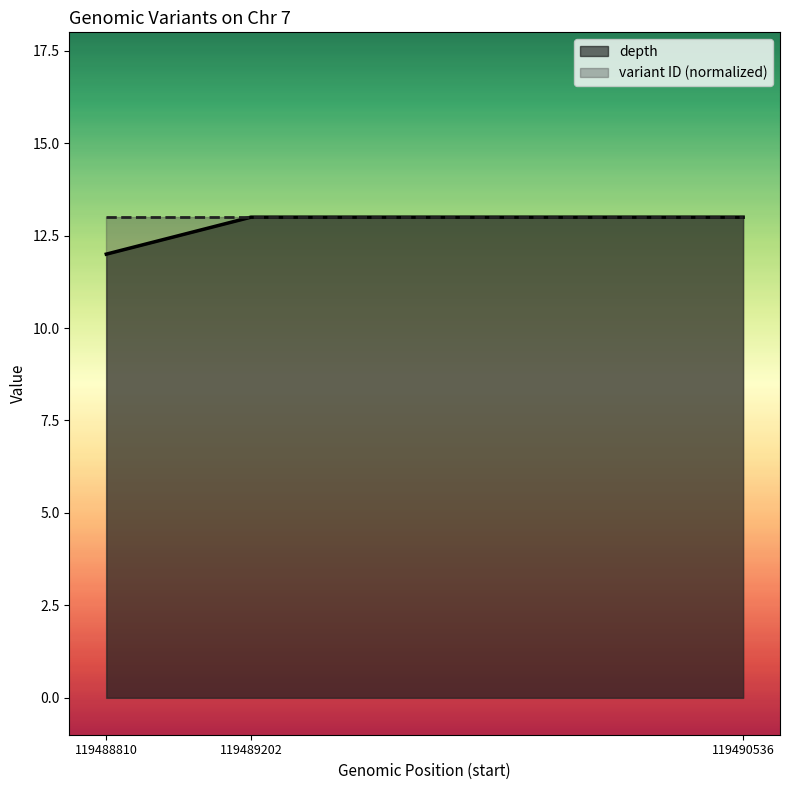

What is the difference between the depth values at 119488810 and 119489202?

1.0